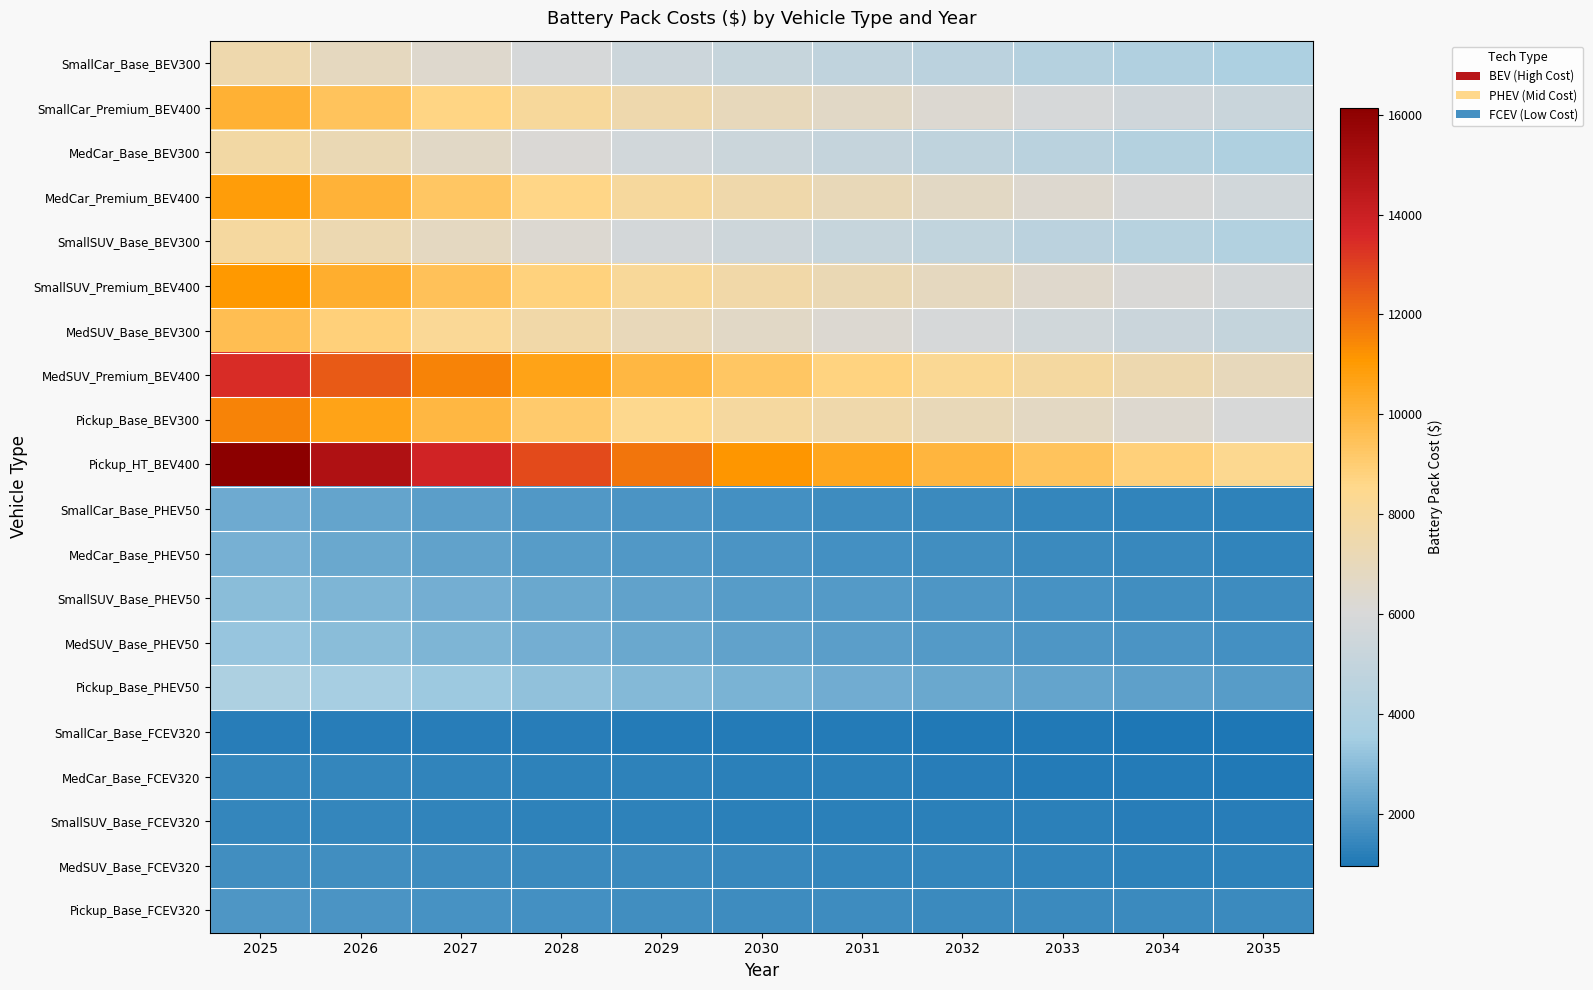

How many data points does each series have?

11